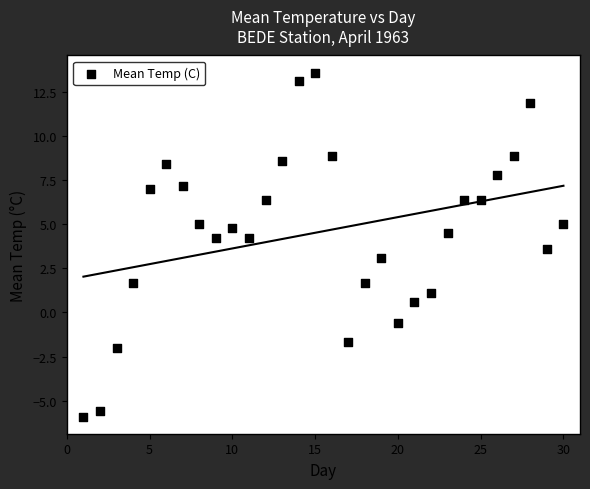

What is the range of Y values (max minus min)?

19.5